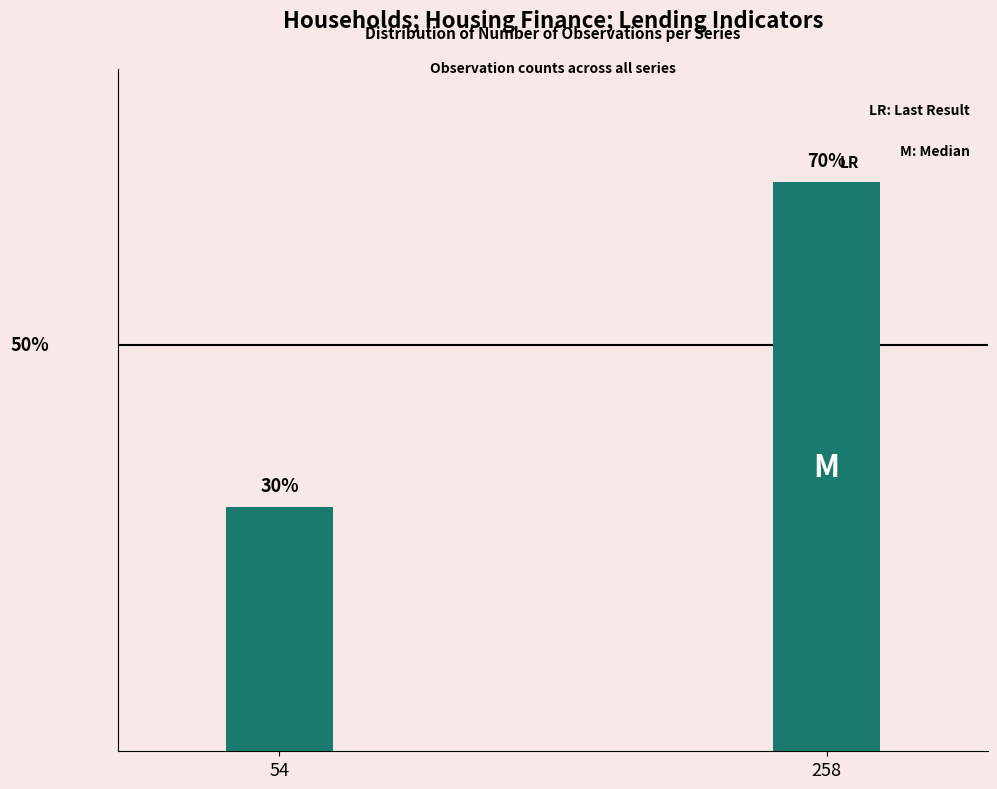

List the labels in order of value, smallest first.

54, 258